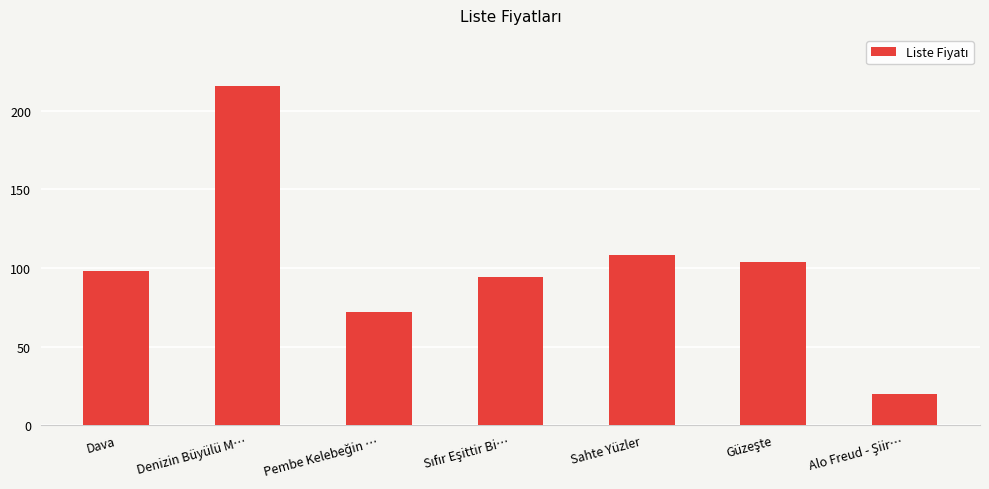

How many bars are there in total?

7